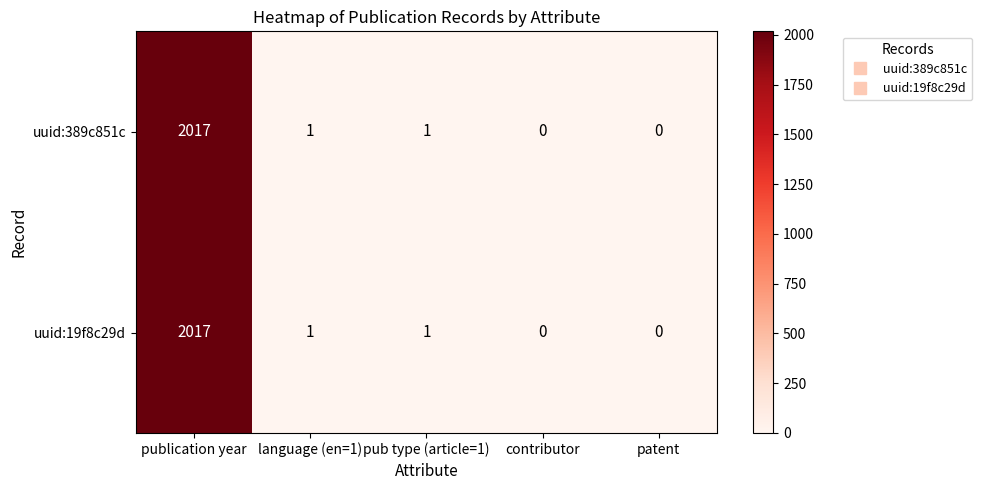

Is the value of uuid:389c851c at language (en=1) greater than the value of uuid:19f8c29d at contributor?

Yes